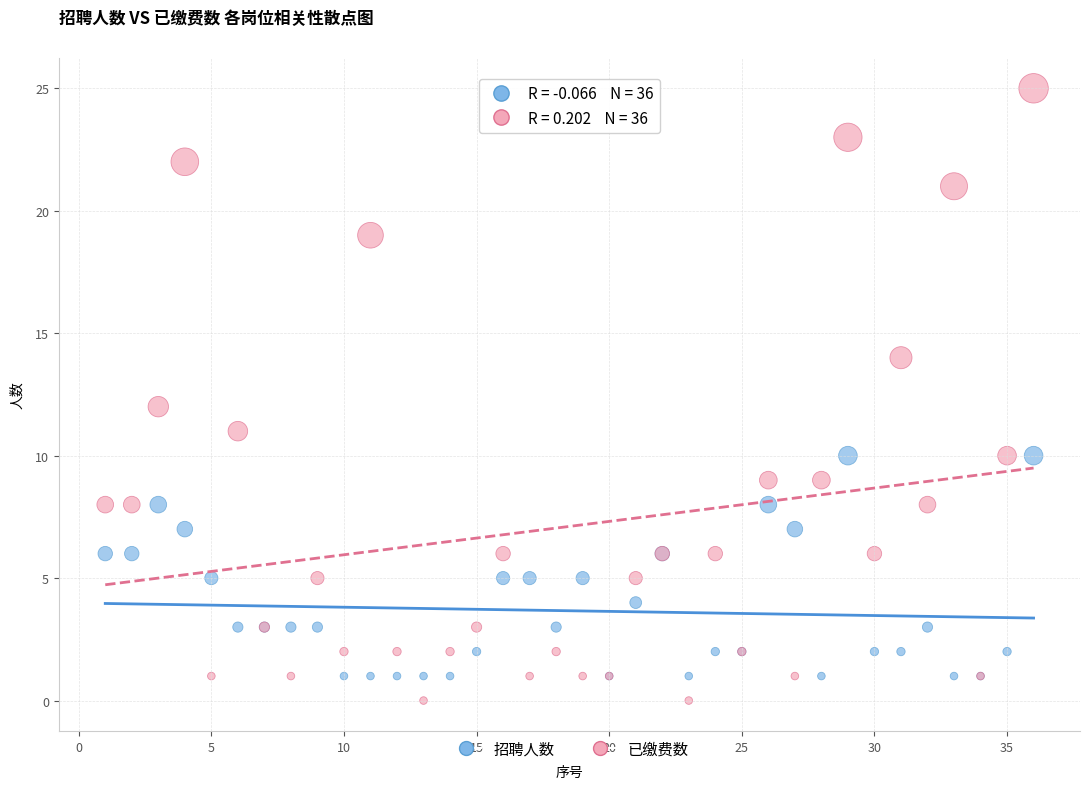

What are all the series names shown in the legend?

招聘人数, 已缴费数